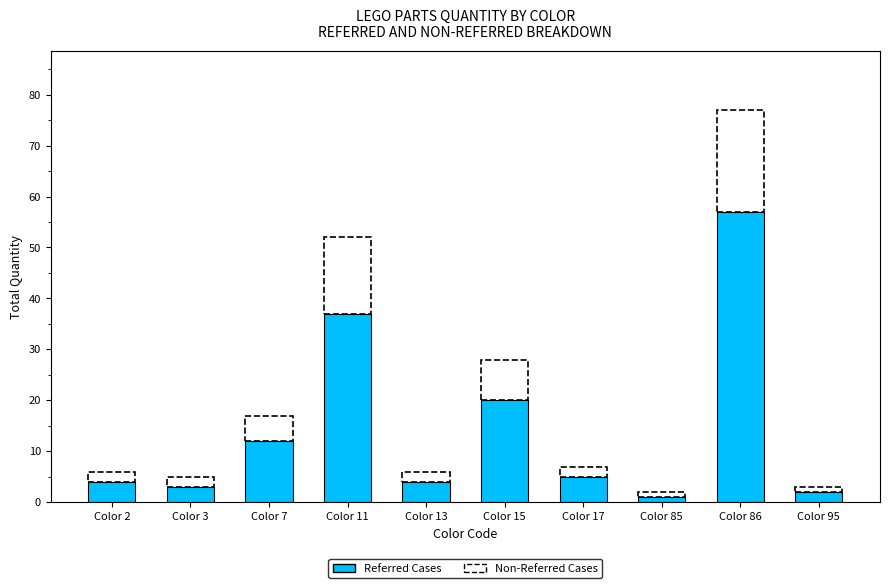

How many bars are there in total?

10